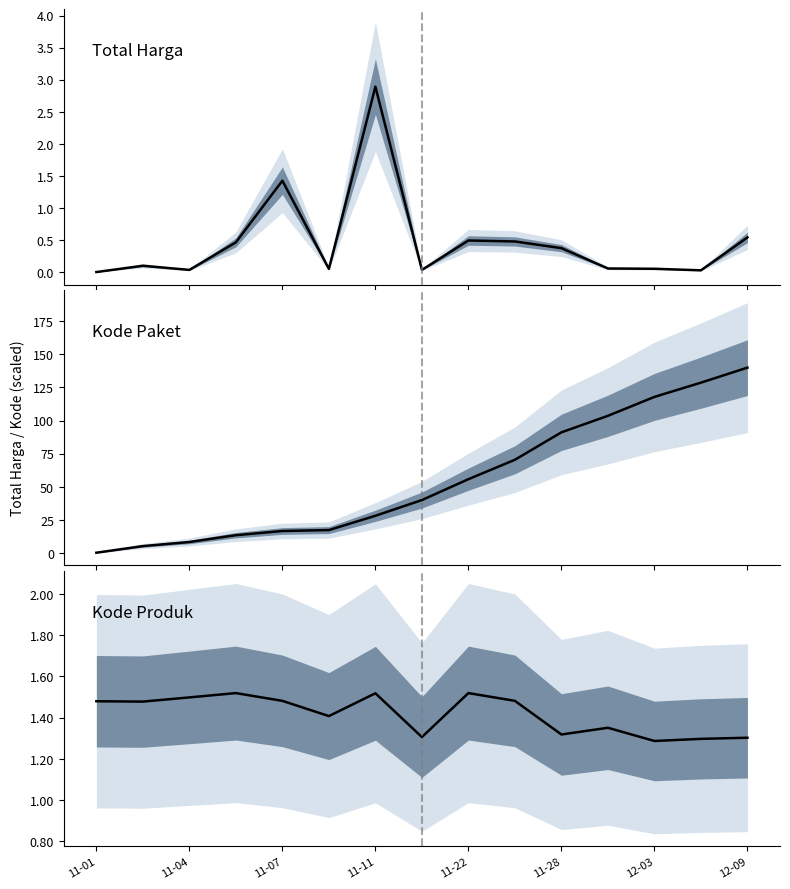

What is the label of the 4th point from the left?

11-11